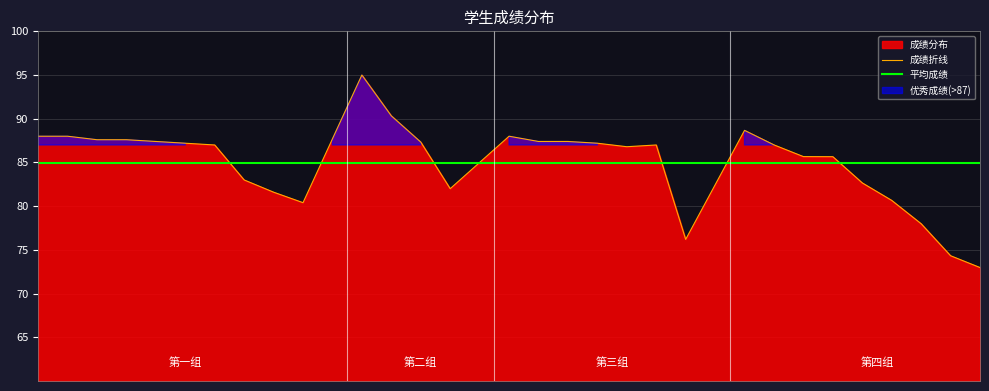

What is the value of the 成绩折线 point at the 23rd from the left?

76.2